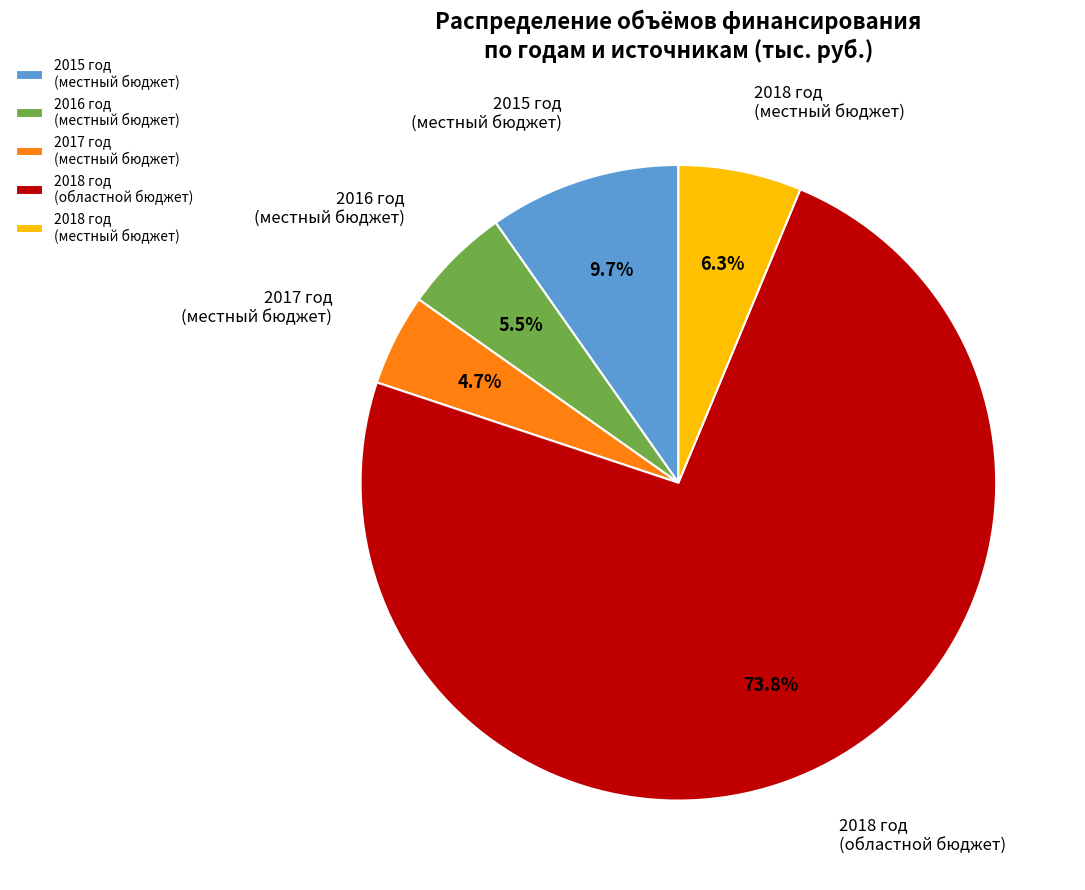

Combined, do 2018 год (областной бюджет) and 2016 год (местный бюджет) account for over 50%?

Yes